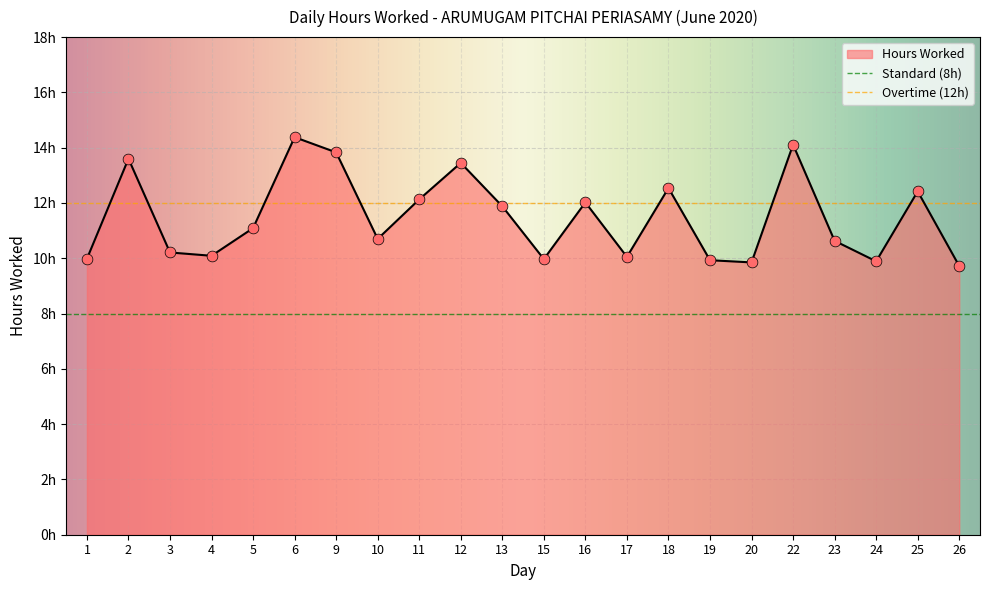

Between 18 and 11, which is larger?

18